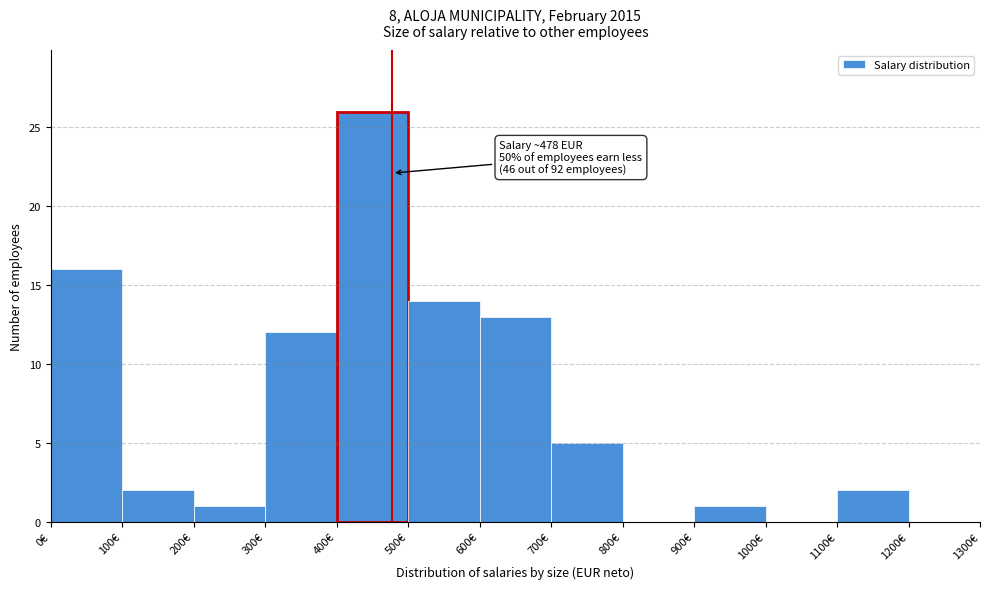

Which range on the x-axis has the tallest bar?

400 to 500